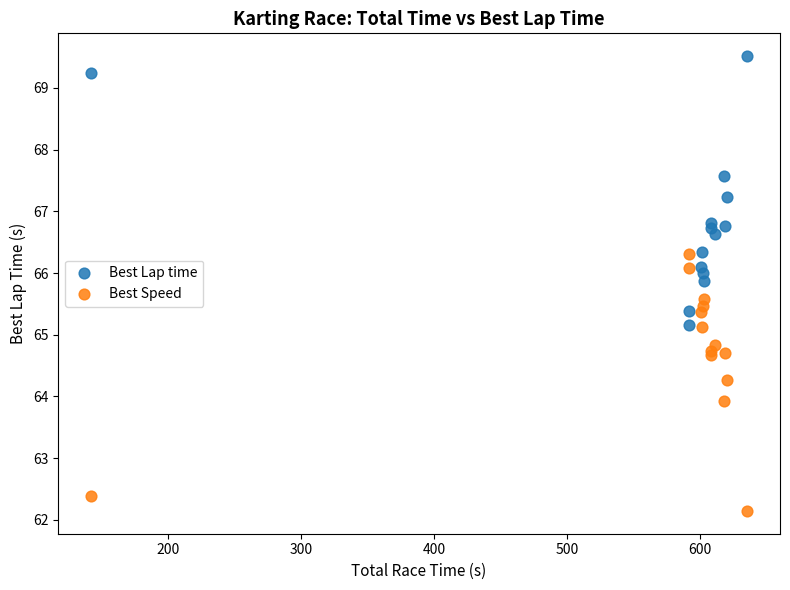

What are all the series names shown in the legend?

Best Lap time, Best Speed